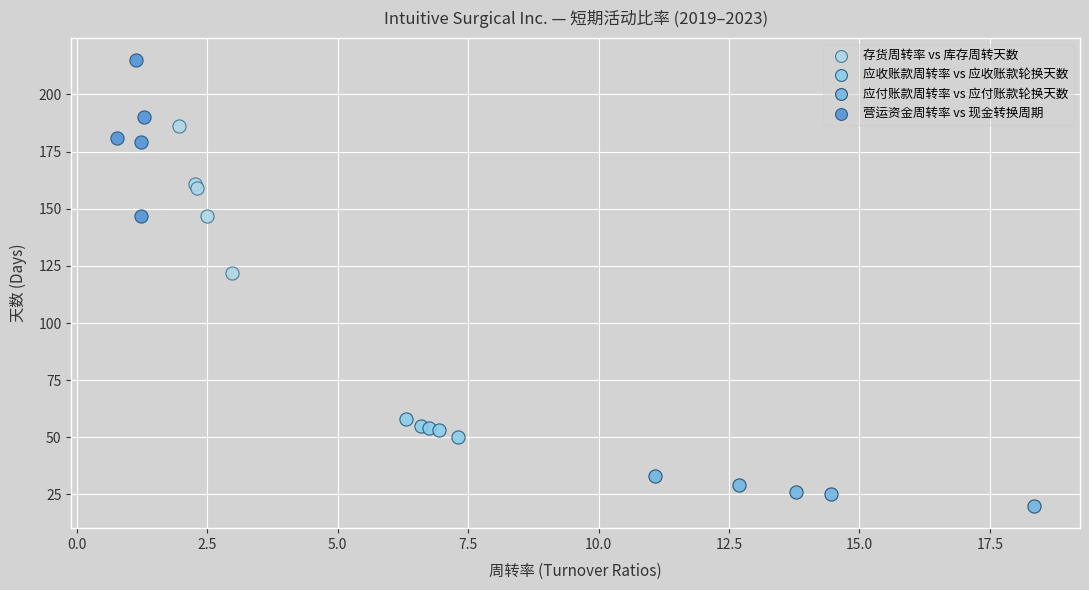

Which series has the largest Y range (max minus min)?

营运资金周转率 vs 现金转换周期